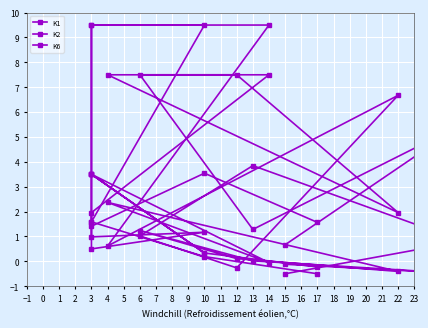

Which series ends up on top after the final intersection of K6 and K1?

K6